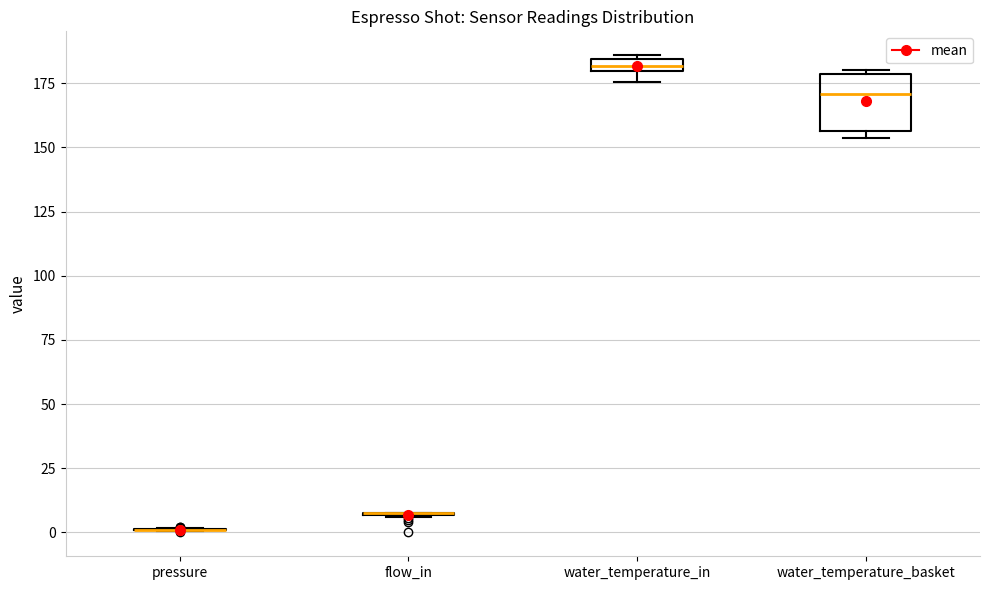

Which box is the tallest, from its lower edge to its upper edge?

water_temperature_basket